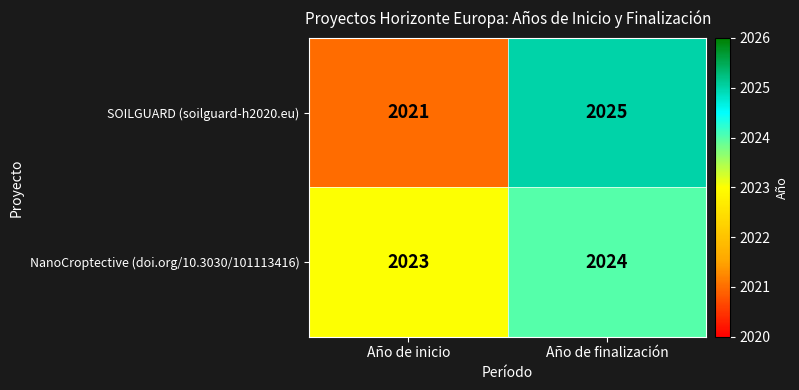

At Año de inicio, list the series in order from largest to smallest.

NanoCroptective (doi.org/10.3030/101113416), SOILGUARD (soilguard-h2020.eu)